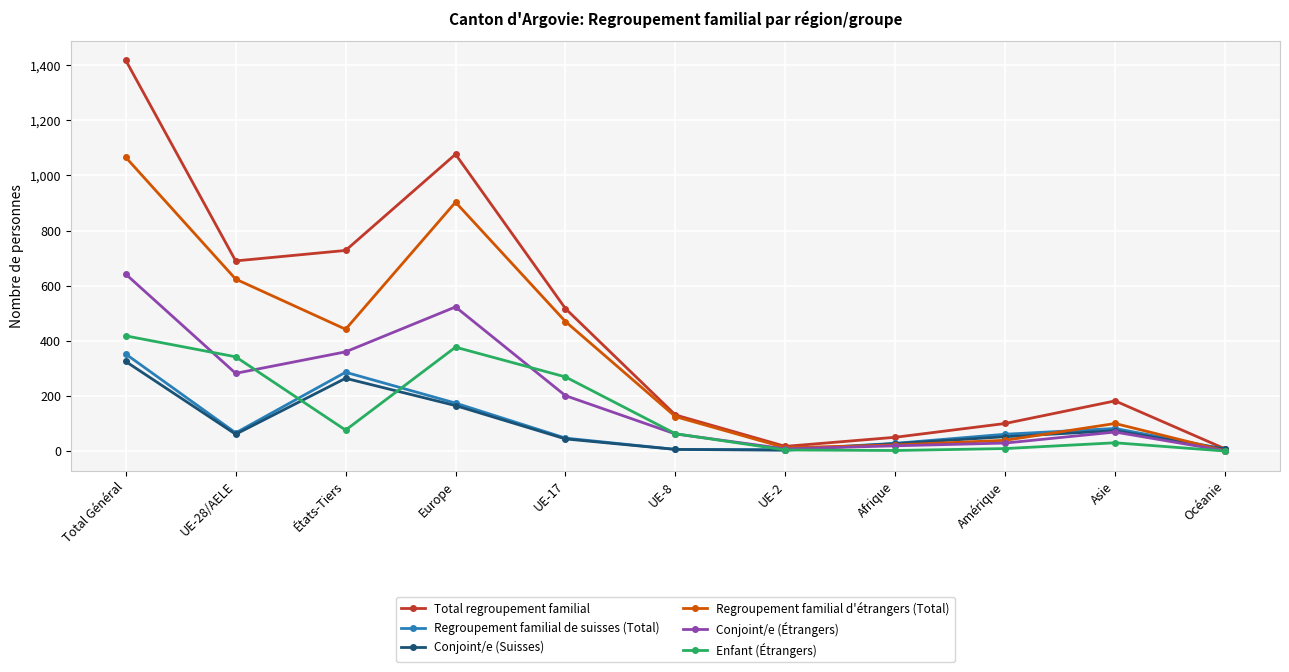

What is the difference between the maximum and minimum values in the Total regroupement familial series?

1410